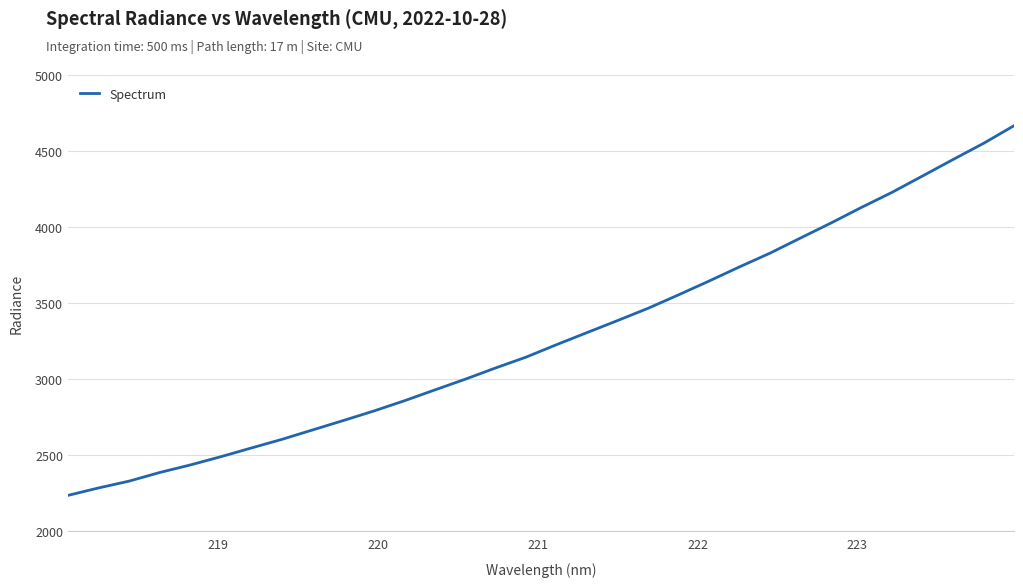

What is the minimum value shown in the chart?

2235.5